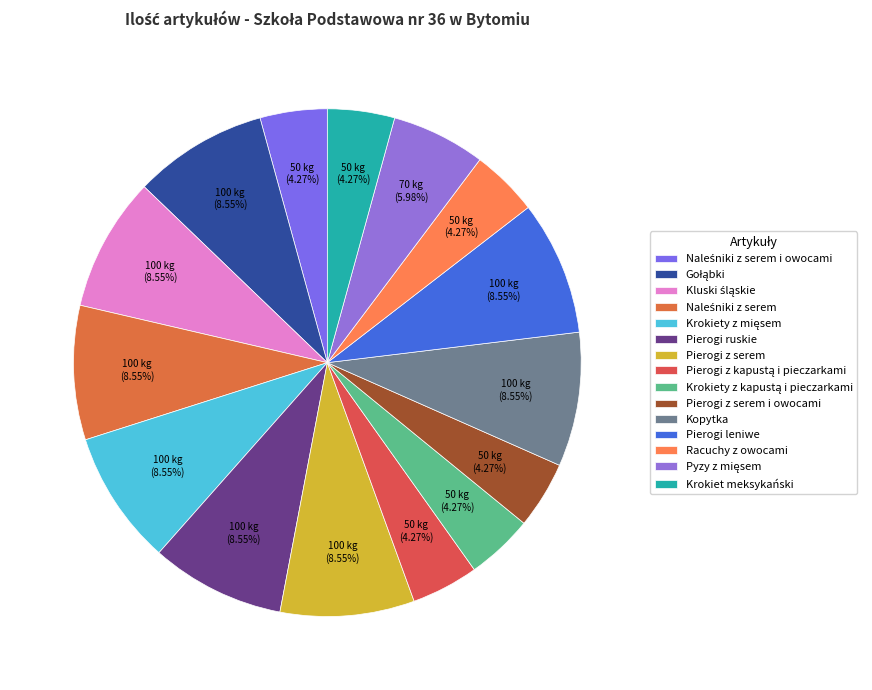

What percentage is the Krokiet meksykański slice, to the nearest percent?

4%